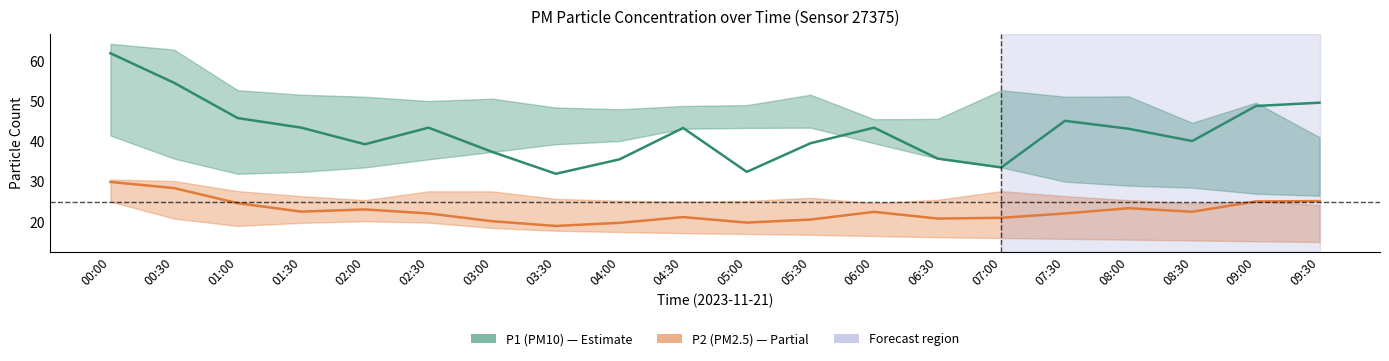

Which category has the lowest value in the P2 (PM2.5) series?

03:30